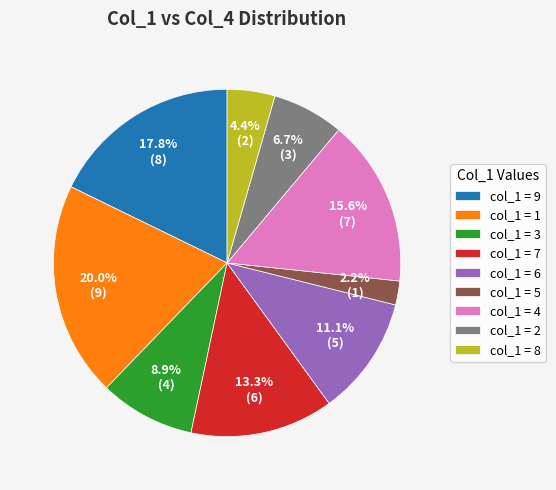

What is the ratio of the value at col_1 = 9 to the value at col_1 = 8?

4.0